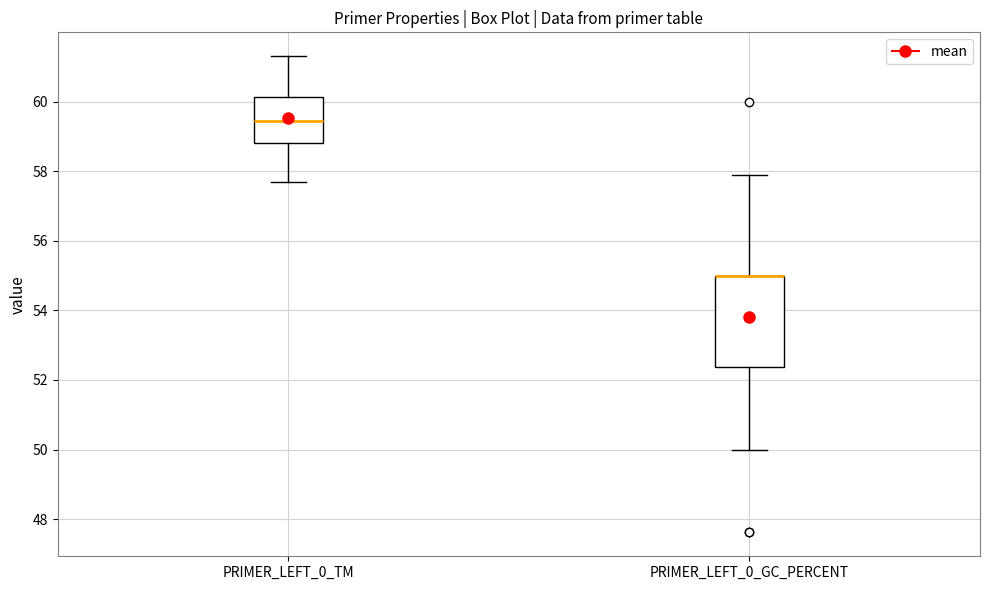

Reading left to right, read every box against the y-axis: the position of its median line, the range the box covers, and the ends of its whiskers. The values are not printed on the chart, so give them approximately, as read against the axis.

PRIMER_LEFT_0_TM: median 59.4, box 58.8 to 60.2, whiskers 57.6 to 61.4
PRIMER_LEFT_0_GC_PERCENT: median 55.0 (drawn on the box's upper edge), box 52.4 to 55.0, whiskers 50.0 to 57.8